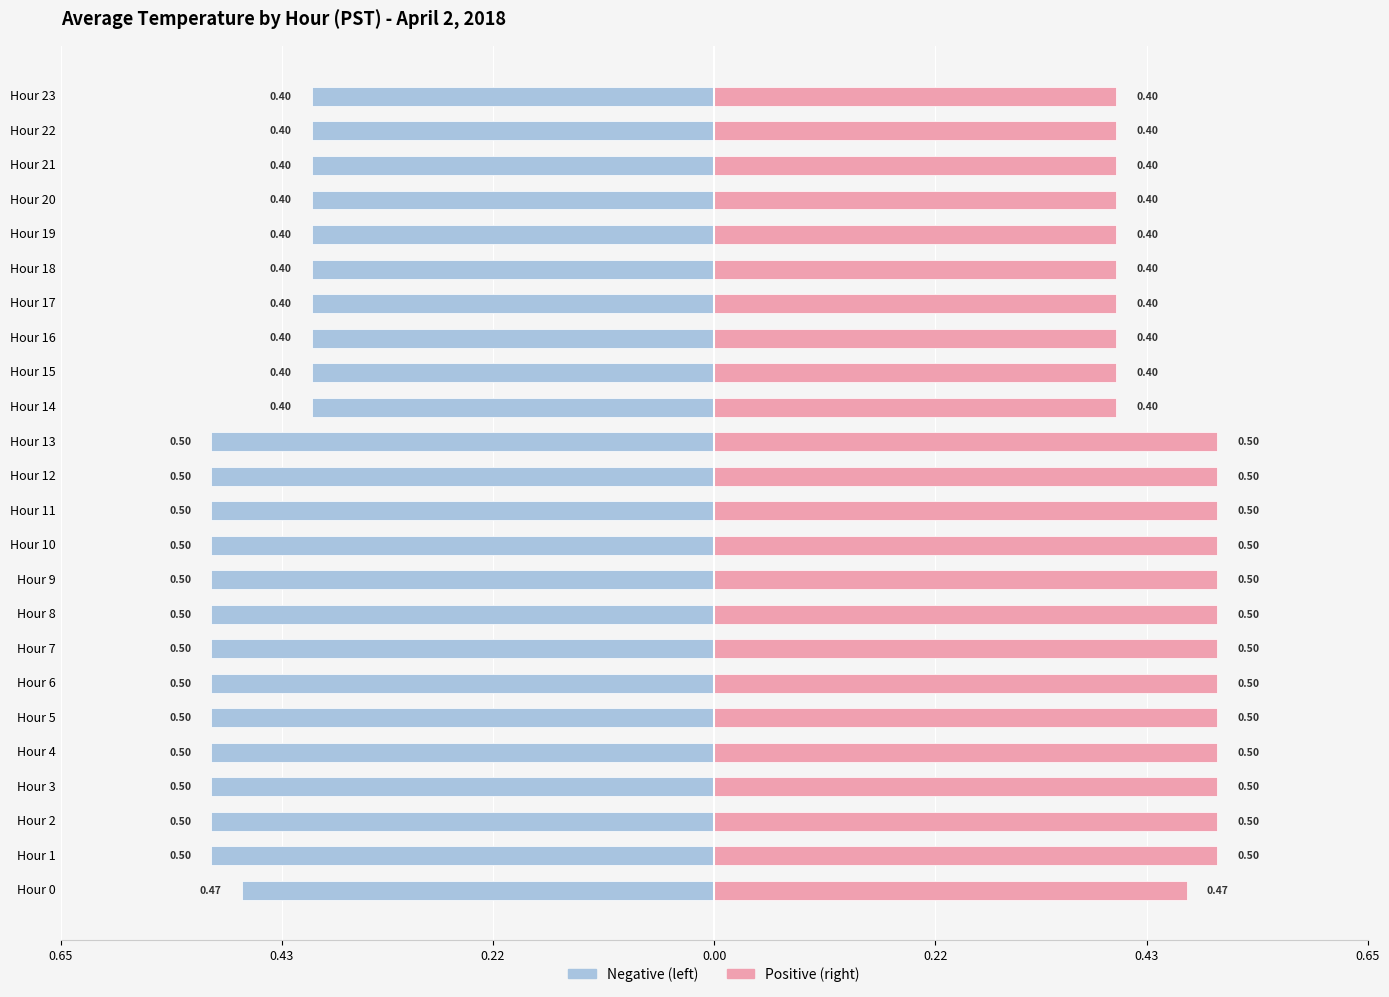

Between Hour 23 and Hour 15, which is larger?

Hour 23